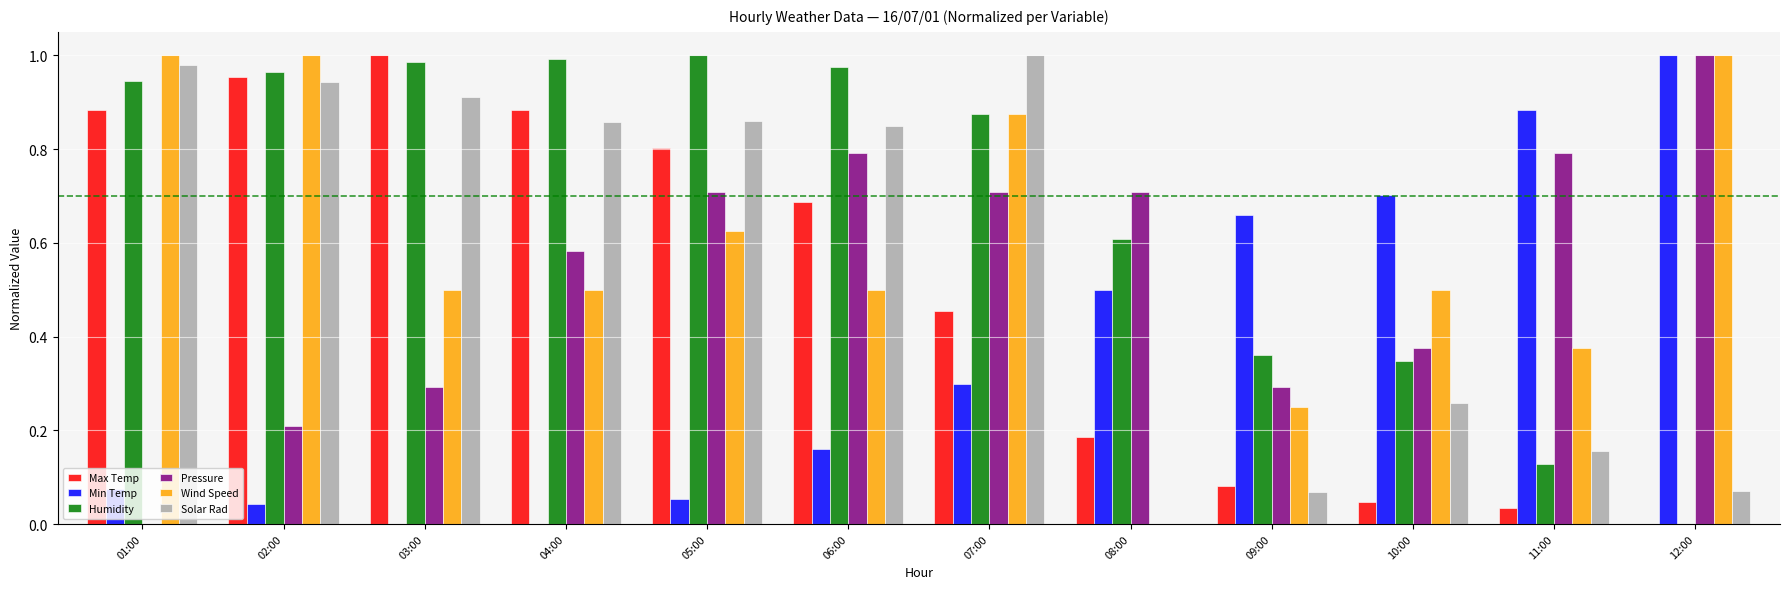

What is the total value across all series at 10:00?

2.2